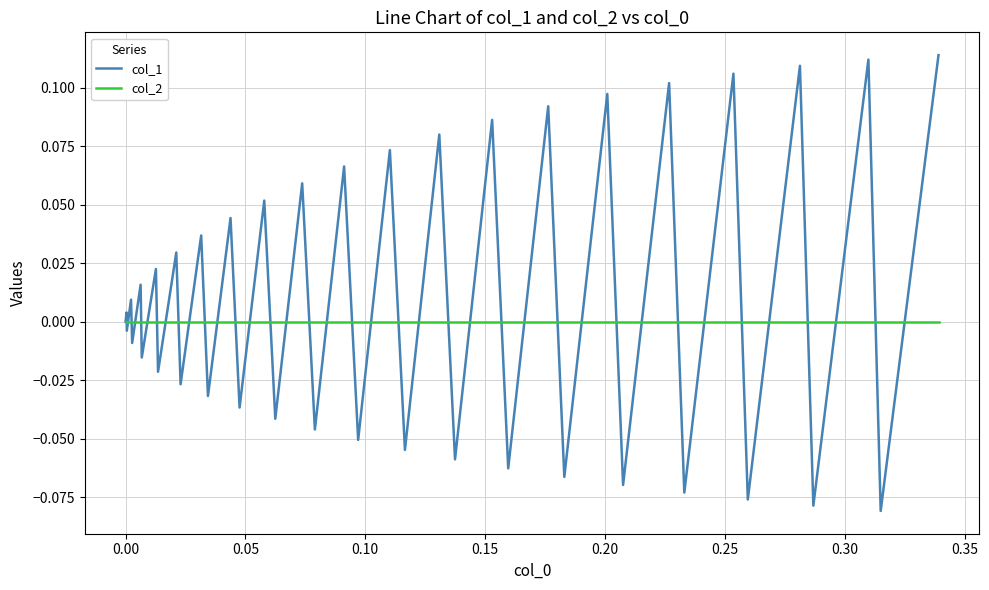

List the series in order of their overall mean, lowest first.

col_2, col_1